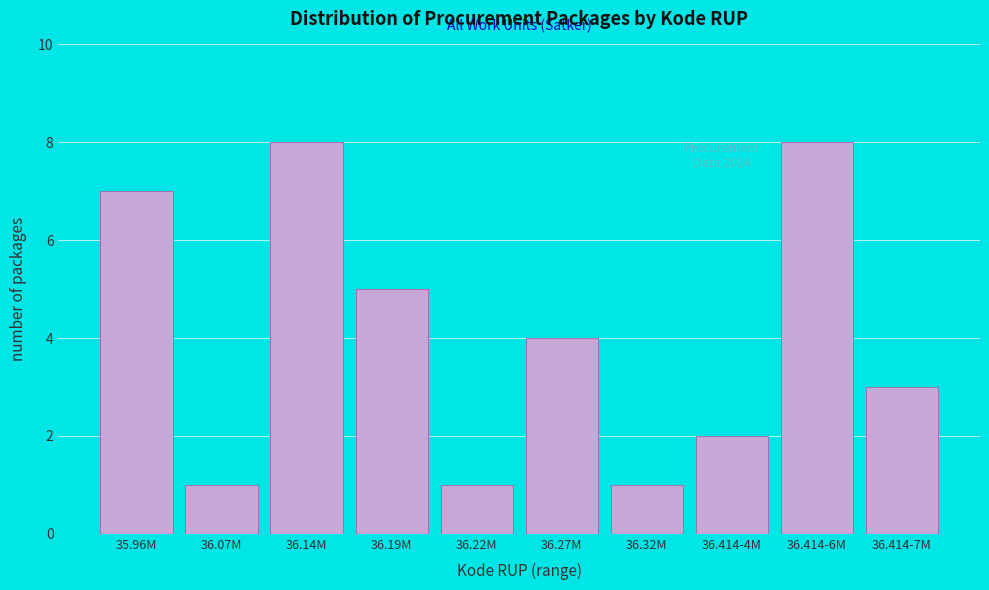

Reading right to left, list all the values displayed in this chart.

3	8	2	1	4	1	5	8	1	7